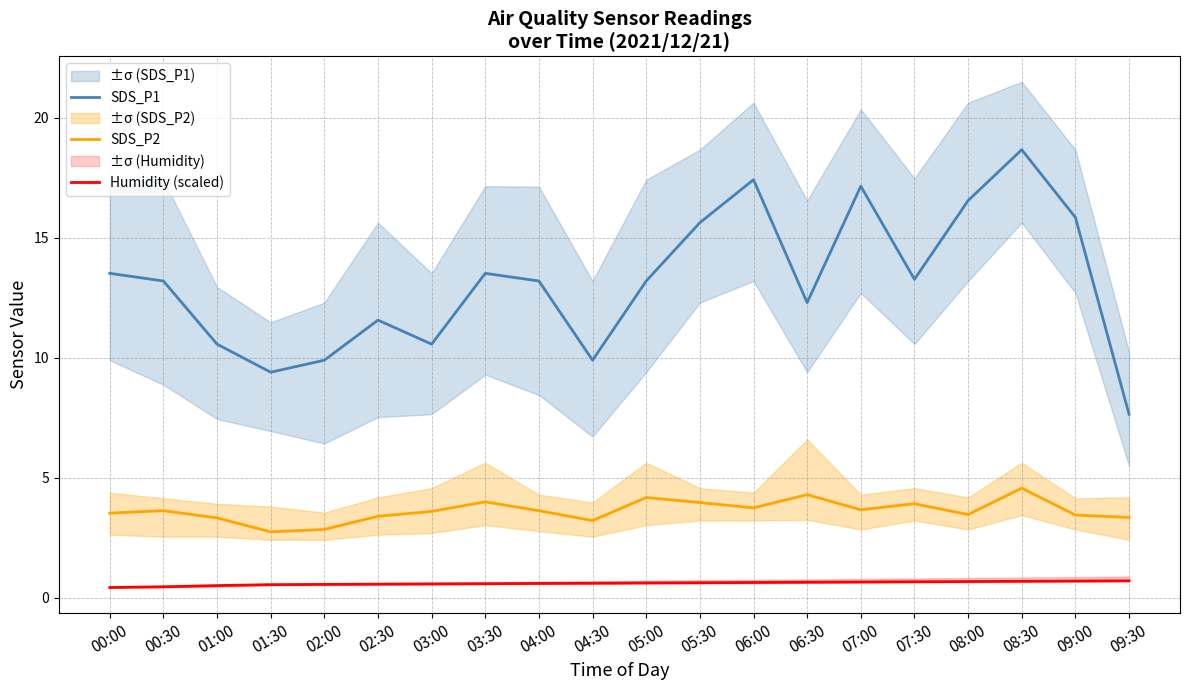

What is the sum of the Humidity (scaled) values at 01:00 and 00:30?

1.0